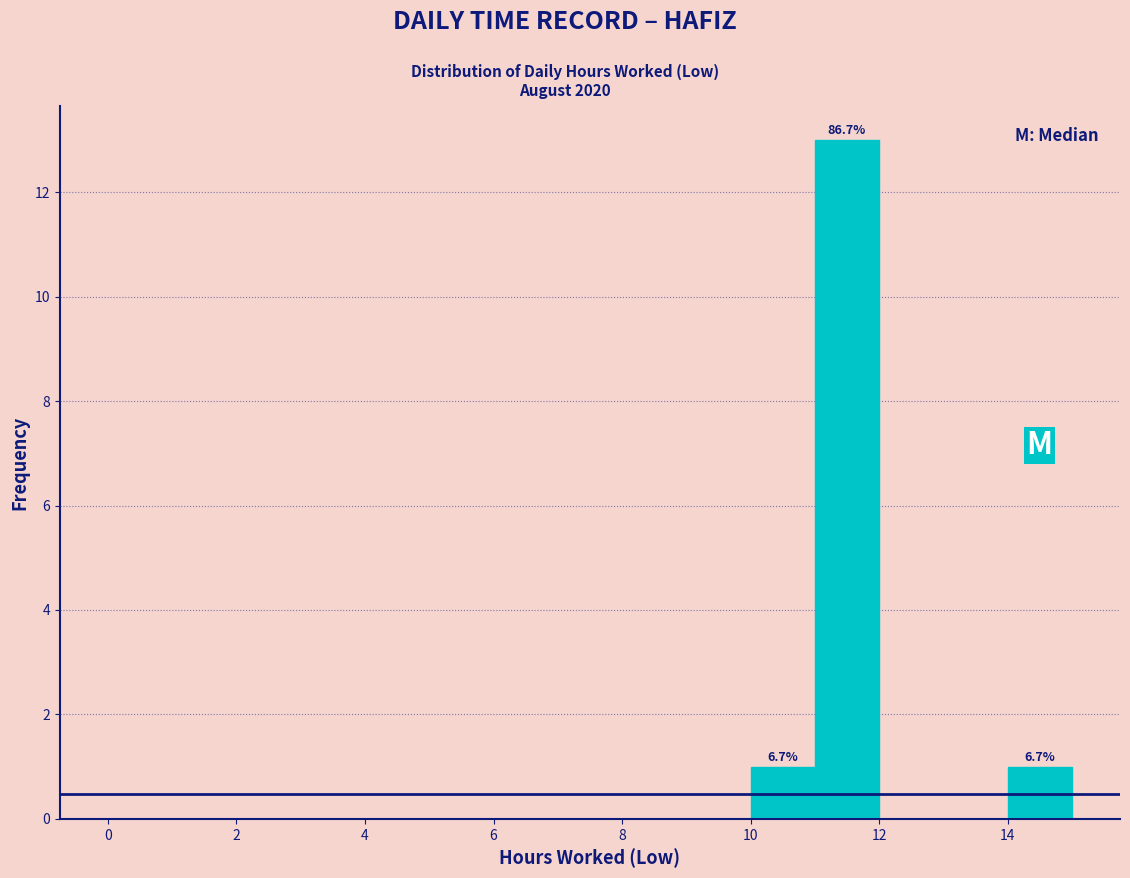

Over which range of the x-axis is the bar tallest?

11 to 12